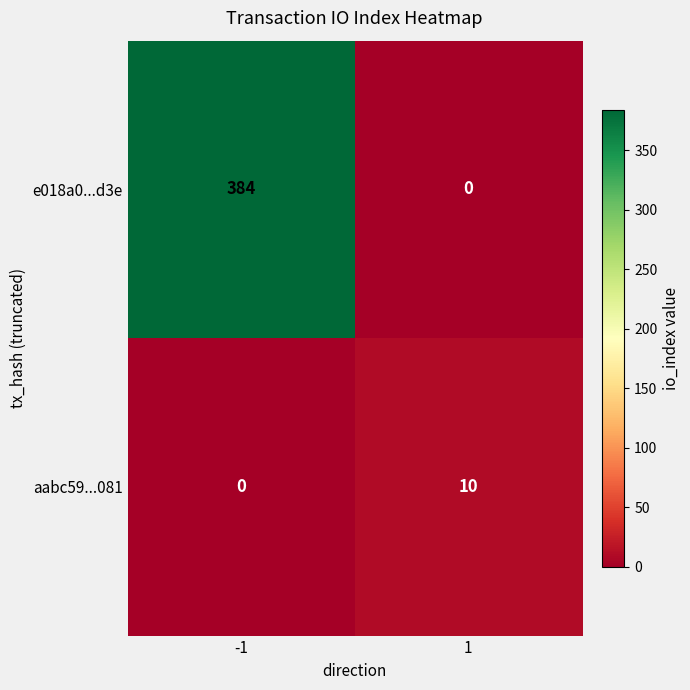

What is the total value across all series at 1?

10